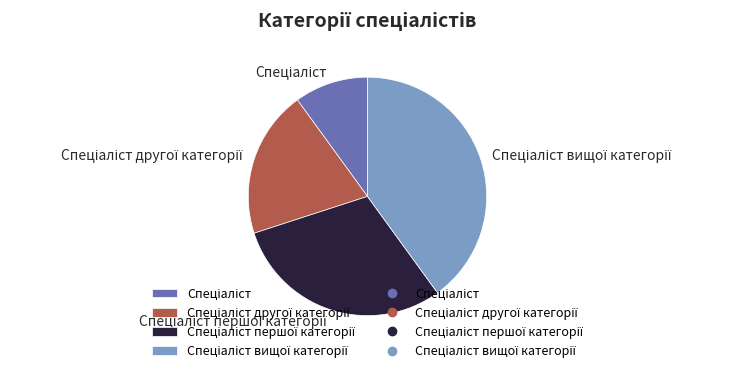

Is there a majority slice in this chart?

No